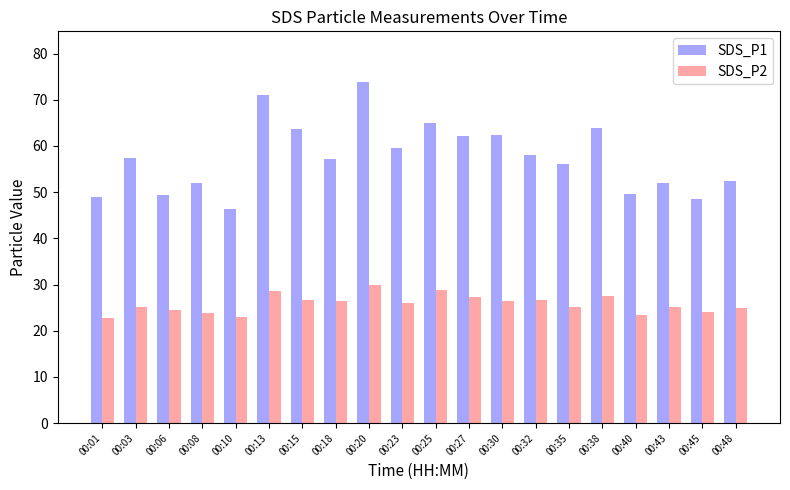

True or false: SDS_P1 has a value of 56.1 at 00:35.

True